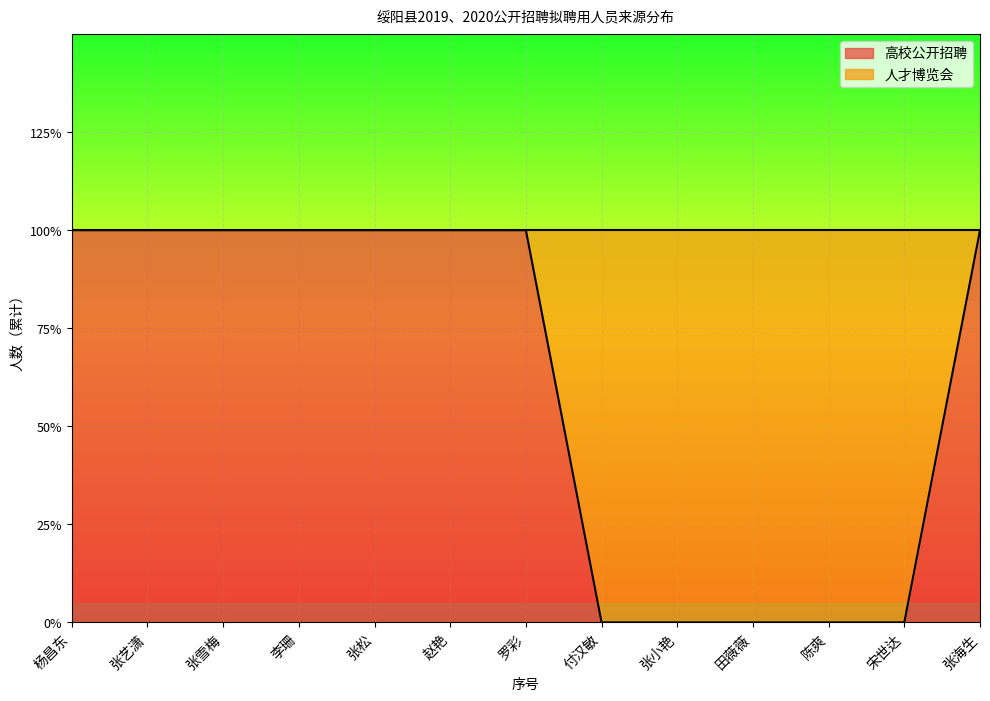

What is the sum of all values?

8